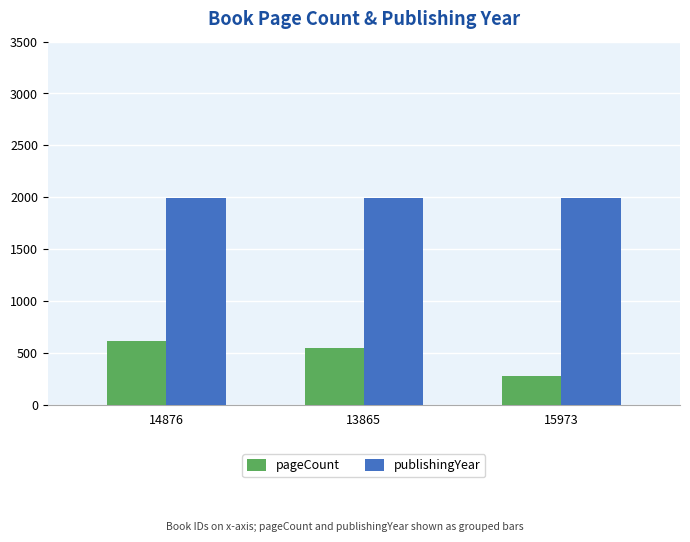

What is the sum of the pageCount values at 13865 and 15973?

816